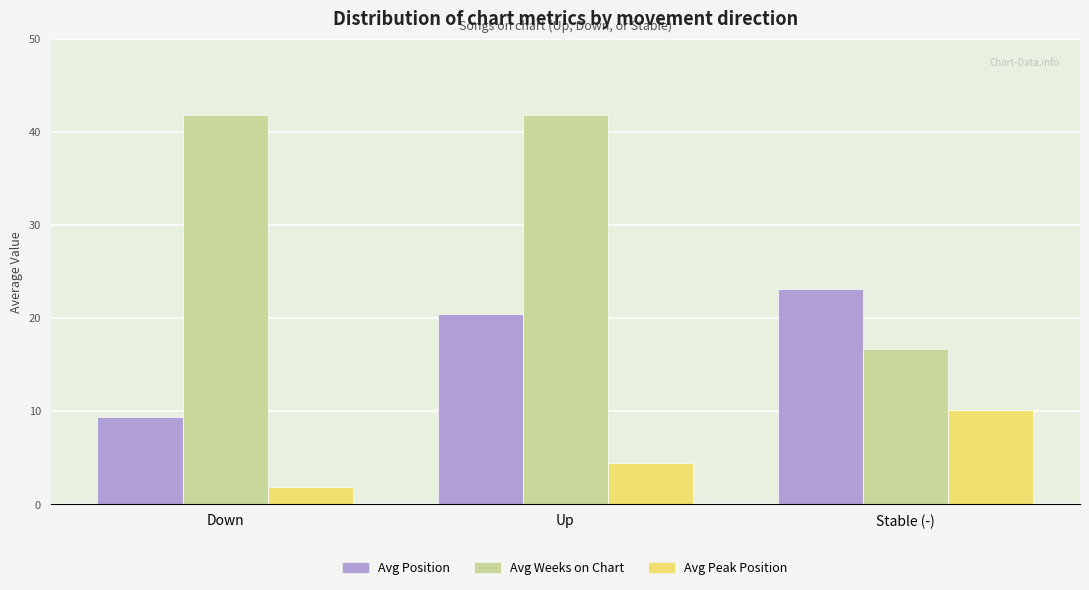

What is the label of the 1st bar from the right?

Stable (-)